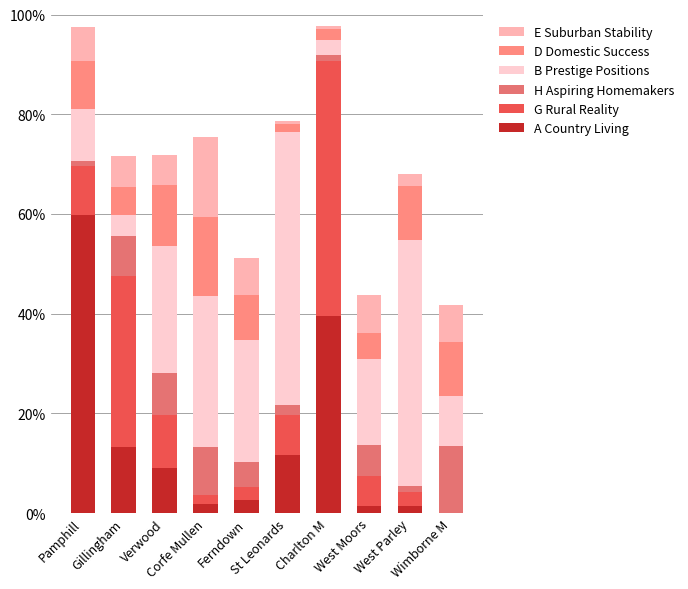

Does the chart contain stacked bars?

Yes